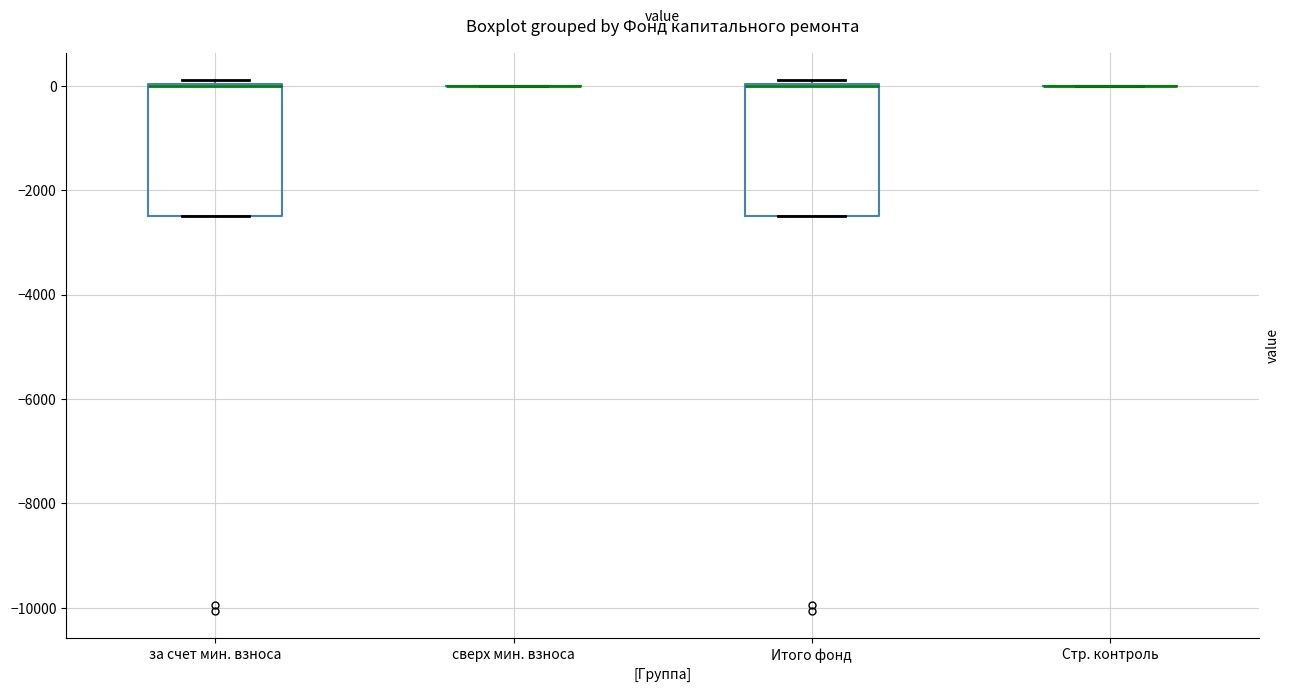

Reading left to right, transcribe this box plot: for each box, give where its median line is, the range the box spans, and where its two whiskers end, as read against the y-axis. The values are not printed on the chart, so give them approximately, as read against the axis.

за счет мин. взноса: median 0 (drawn on the box's upper edge), box -2400 to 0, whiskers -2400 to 200
сверх мин. взноса: box collapsed to a line at 0, whiskers 0 to 0
Итого фонд: median 0 (drawn on the box's upper edge), box -2400 to 0, whiskers -2400 to 200
Стр. контроль: box collapsed to a line at 0, whiskers 0 to 0